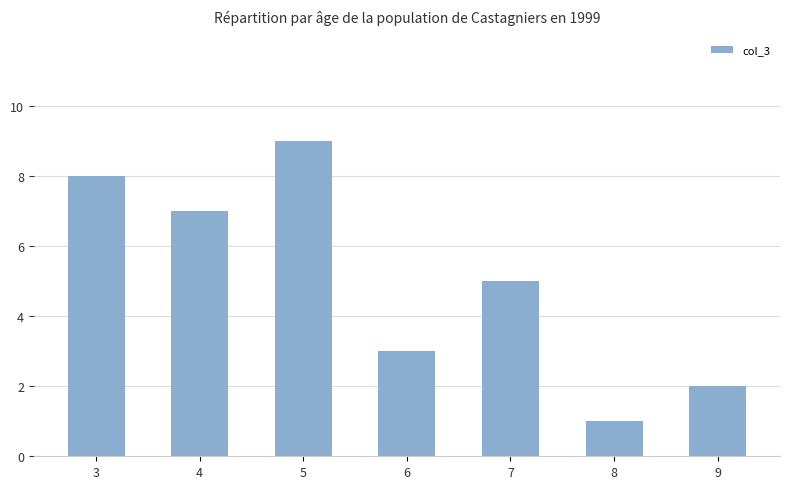

How many values are between 2 and 8?

5